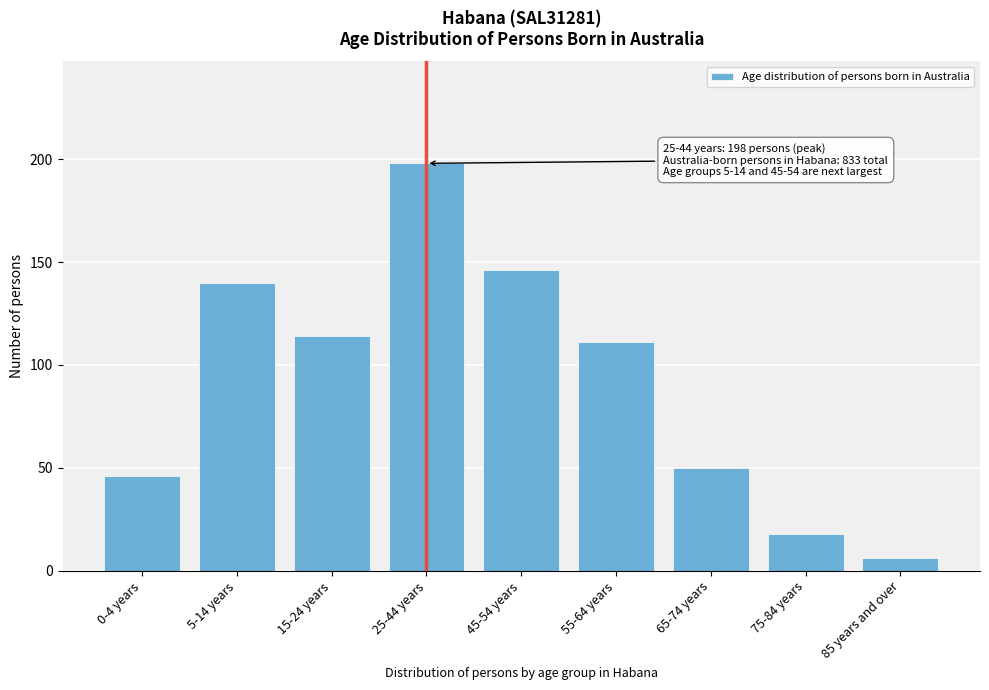

Reading right to left, extract all data points from this chart.

85 years and over=6	75-84 years=18	65-74 years=50	55-64 years=111	45-54 years=146	25-44 years=198	15-24 years=114	5-14 years=140	0-4 years=46